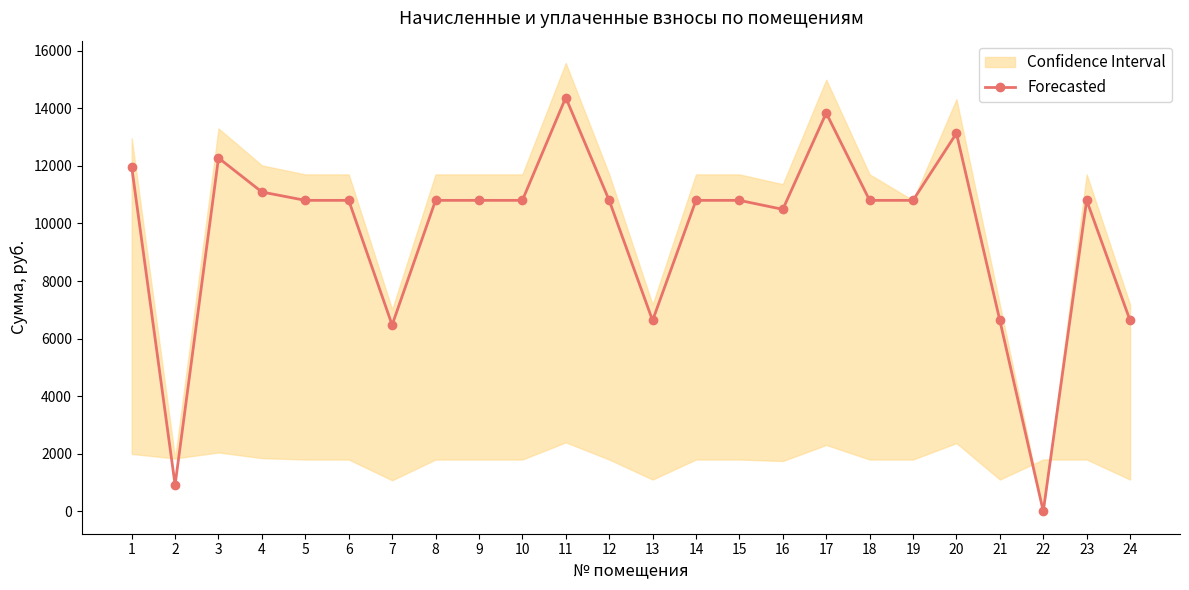

How many lines are shown in the chart?

1